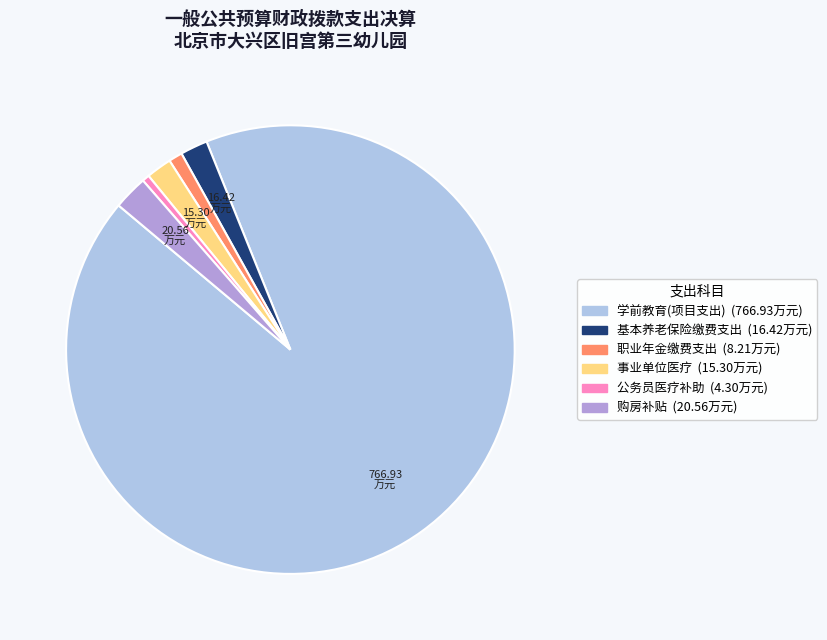

Is there any slice that represents more than half of the pie?

Yes